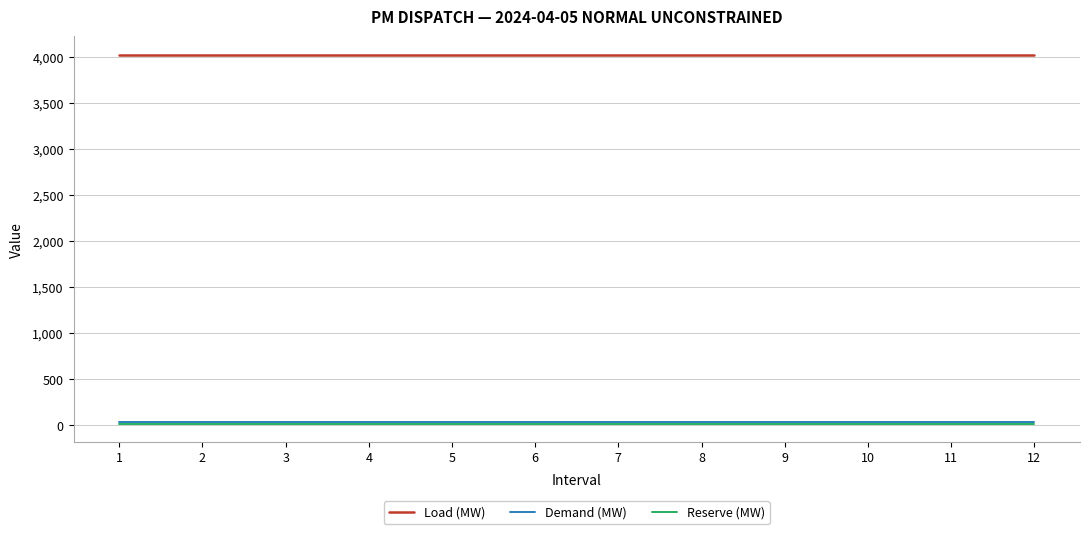

True or false: Load (MW) and Reserve (MW) cross at least once.

False